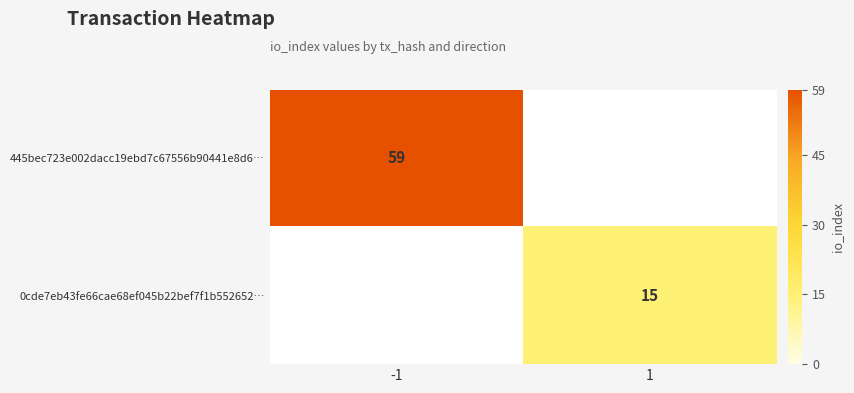

At which category is the sum across all series the highest?

-1